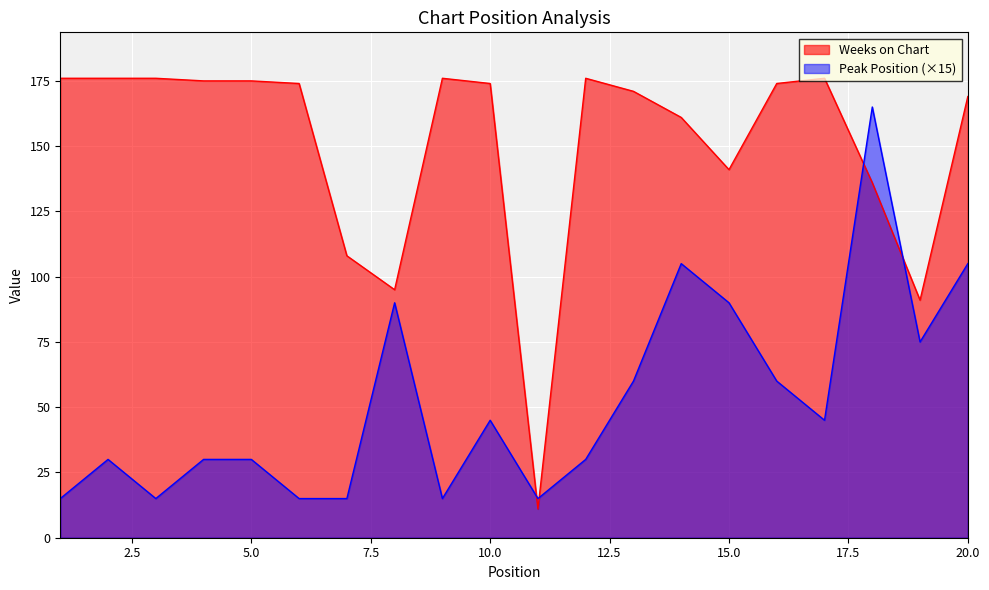

Between which two adjacent categories do Weeks on Chart and Peak Position first intersect?

10 and 11